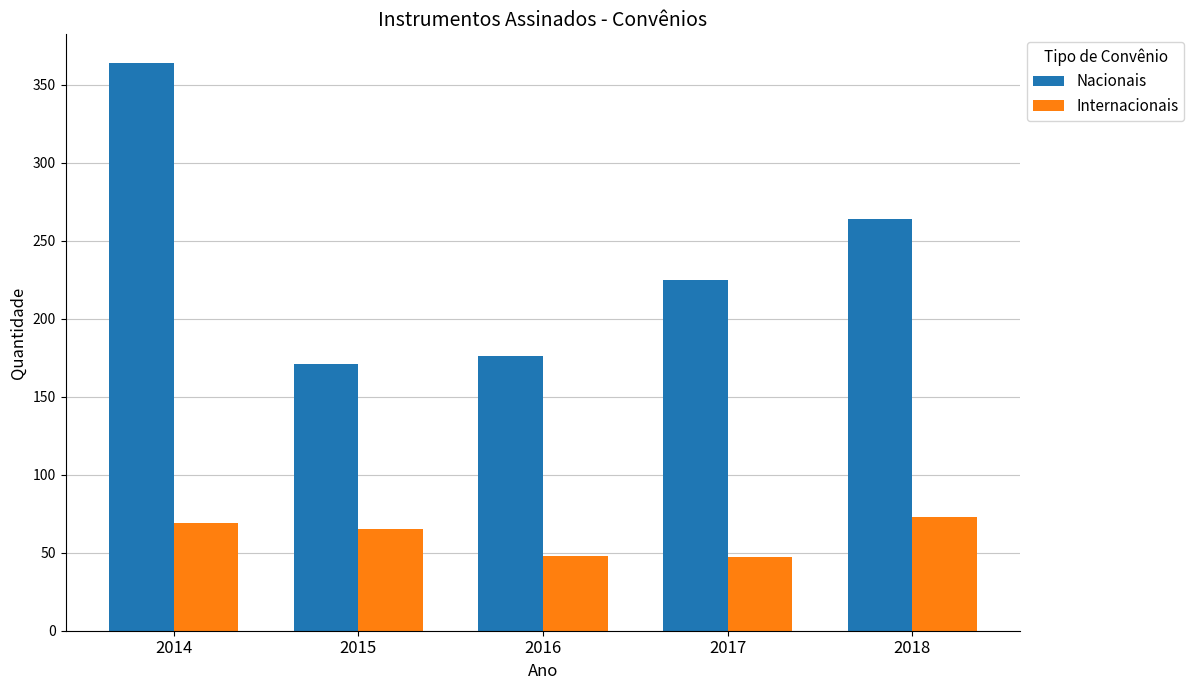

Which series has the largest range (max minus min)?

Nacionais